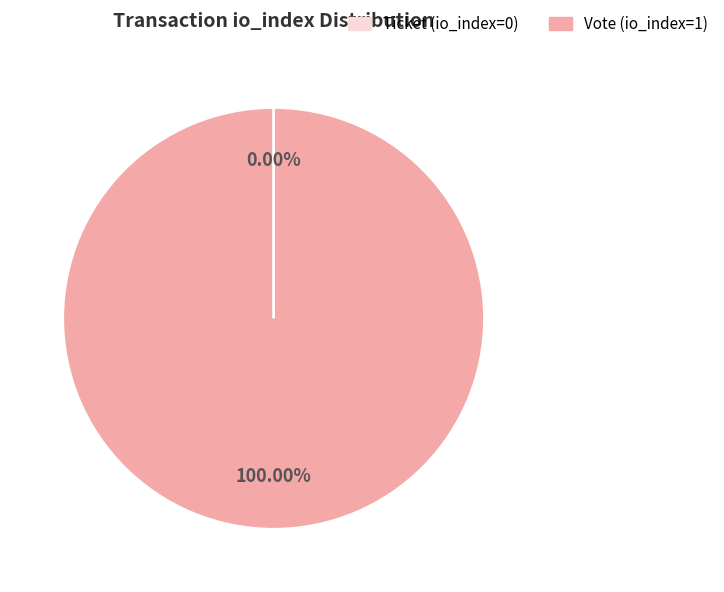

To the nearest percent, what is the difference between the Vote (io_index=1) and Ticket (io_index=0) slice percentages?

100%